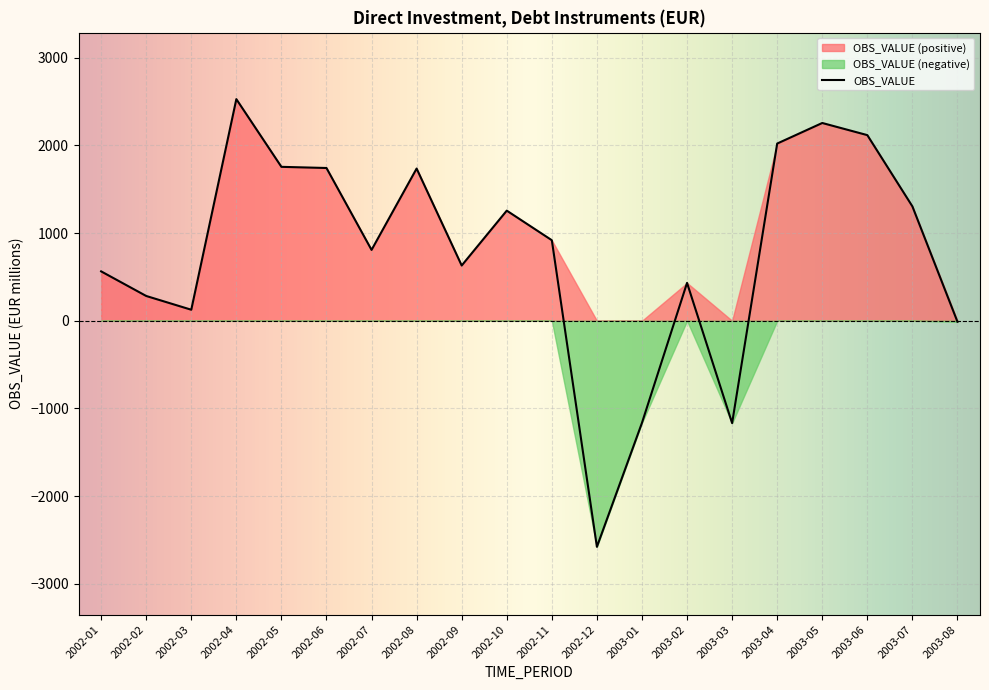

Which has a higher value, 2002-11 or 2003-05?

2003-05